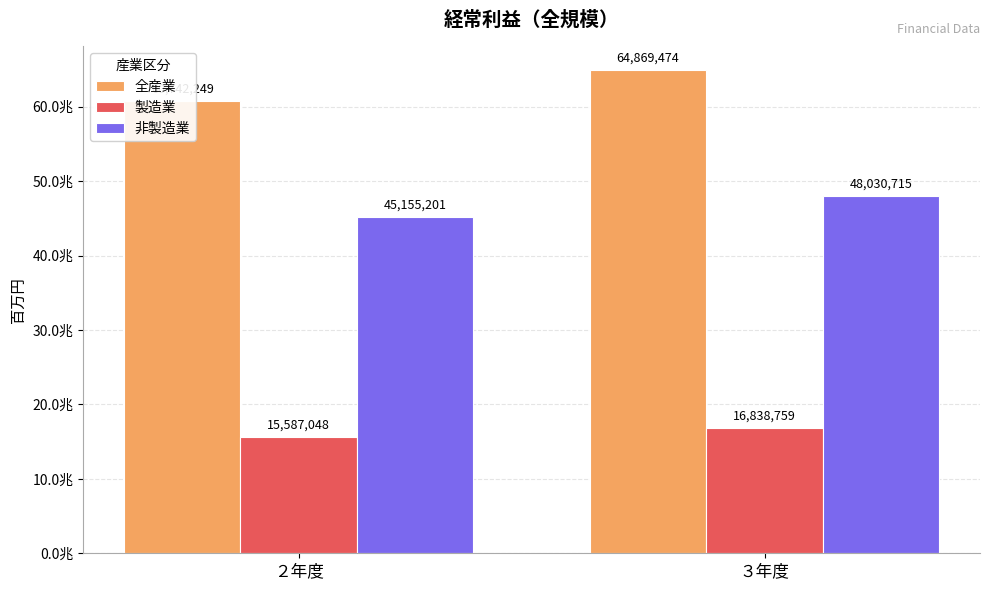

How many groups of bars are there?

2